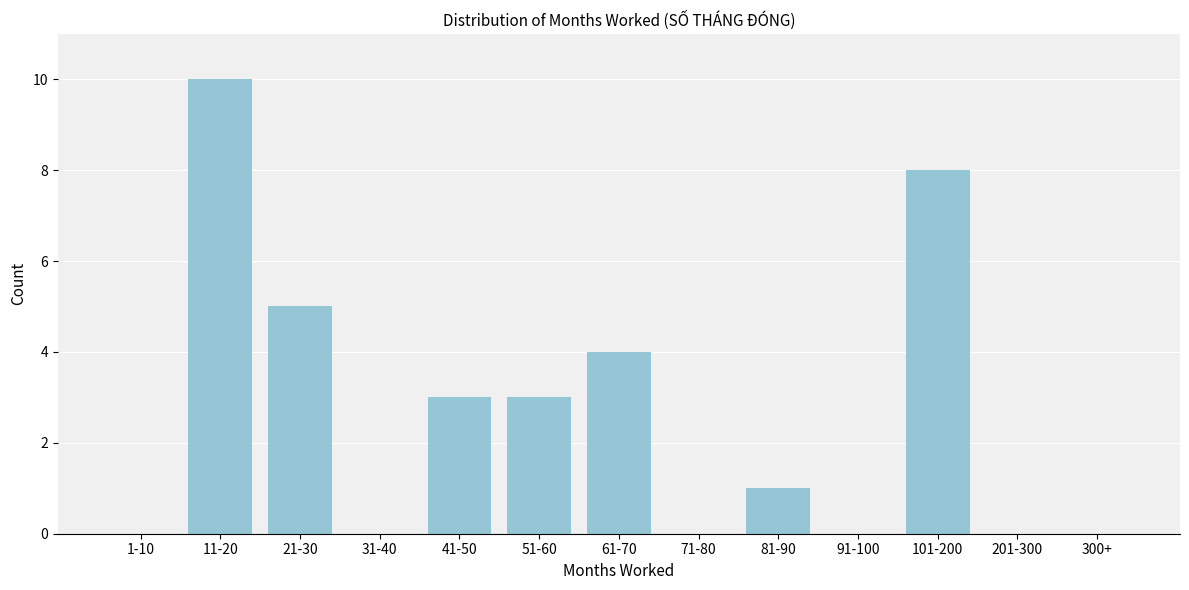

Reading left to right, extract all data points from this chart.

1-10=0	11-20=10	21-30=5	31-40=0	41-50=3	51-60=3	61-70=4	71-80=0	81-90=1	91-100=0	101-200=8	201-300=0	300+=0